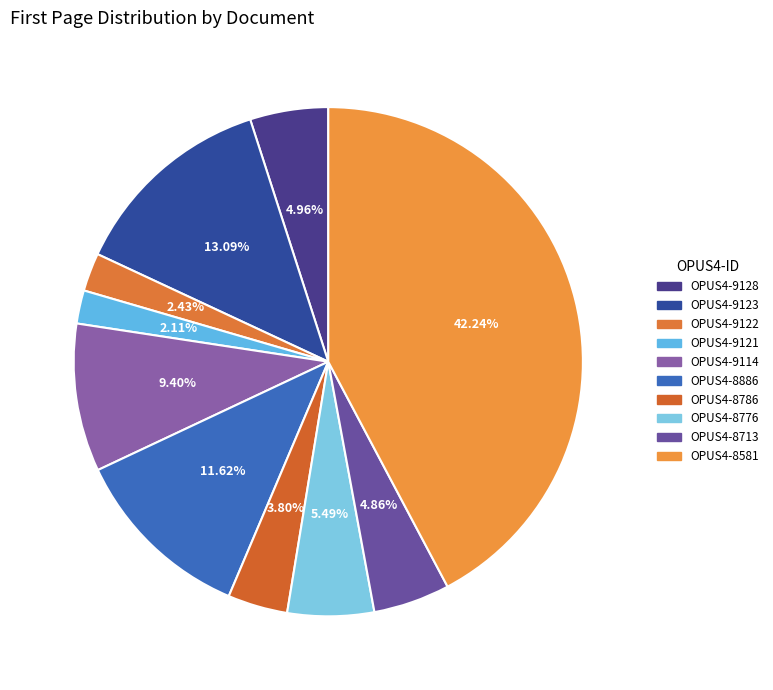

Do OPUS4-8786 and OPUS4-9128 together represent more than half of the pie?

No